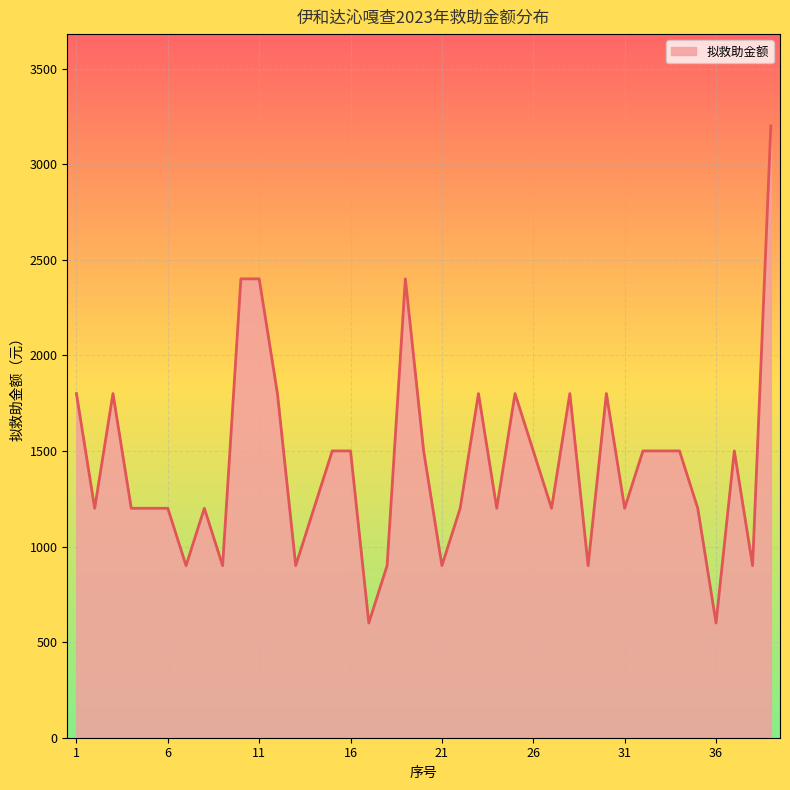

How many lines are shown in the chart?

1